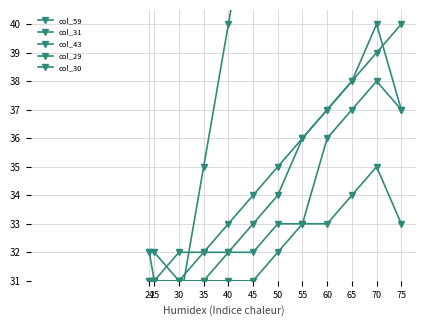

True or false: col_31 has more than 2 interior local peaks.

False